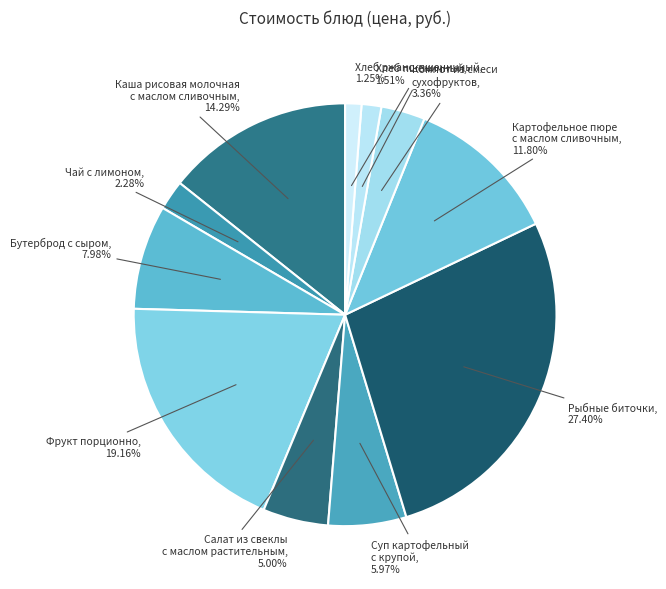

Rank the categories by value from lowest to highest.

Хлеб ржано-пшеничный, Хлеб пшеничный, Чай с лимоном, Компот из смеси
сухофруктов, Салат из свеклы
с маслом растительным, Суп картофельный
с крупой, Бутерброд с сыром, Картофельное пюре
с маслом сливочным, Каша рисовая молочная
с маслом сливочным, Фрукт порционно, Рыбные биточки